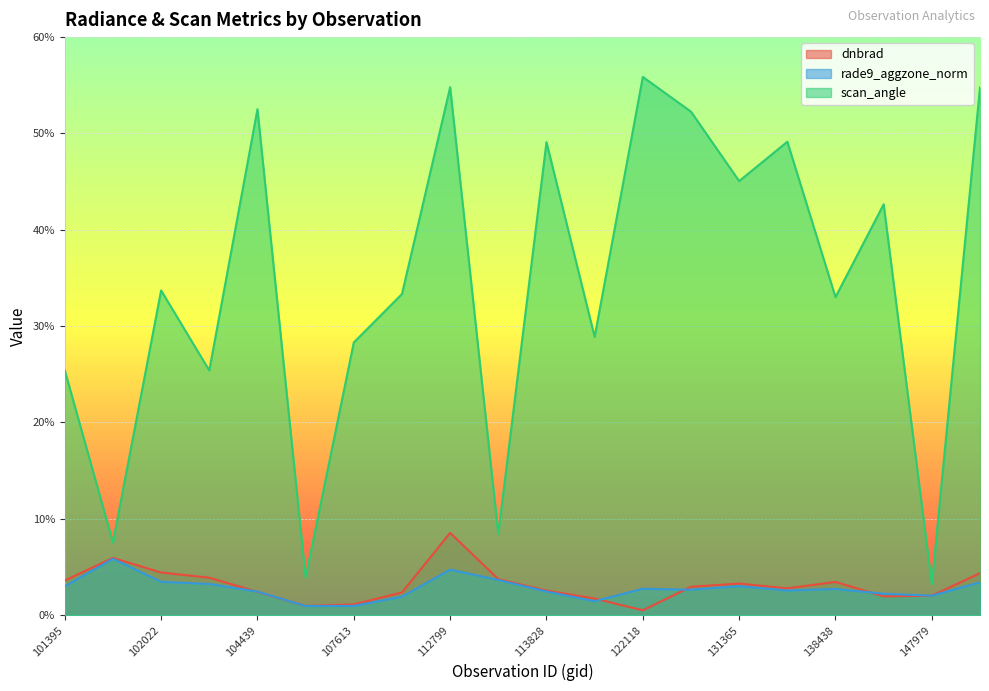

Read the scan_angle value at 149602.

54.8